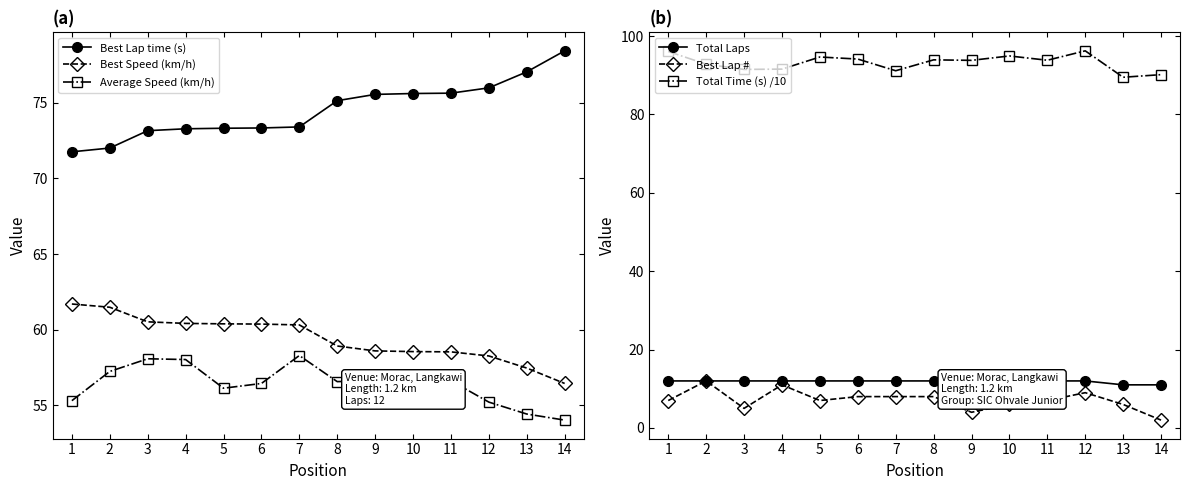

At which category does Total Time (s) /10 reach its first local peak?

5